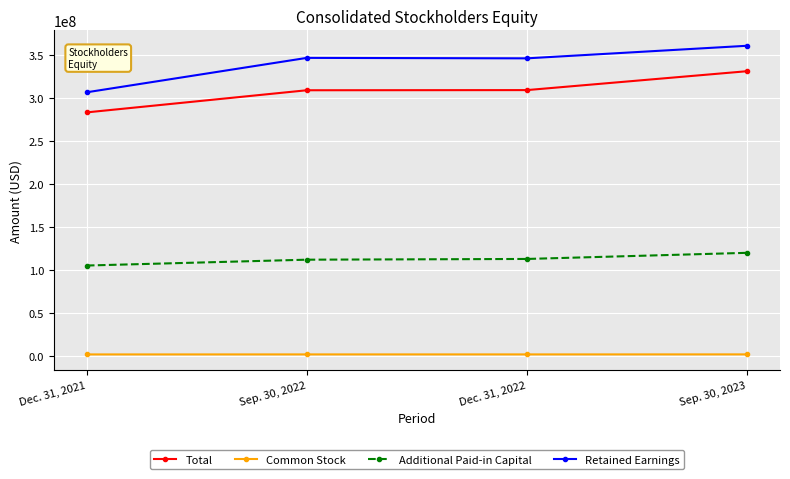

How many series are shown in this chart?

4